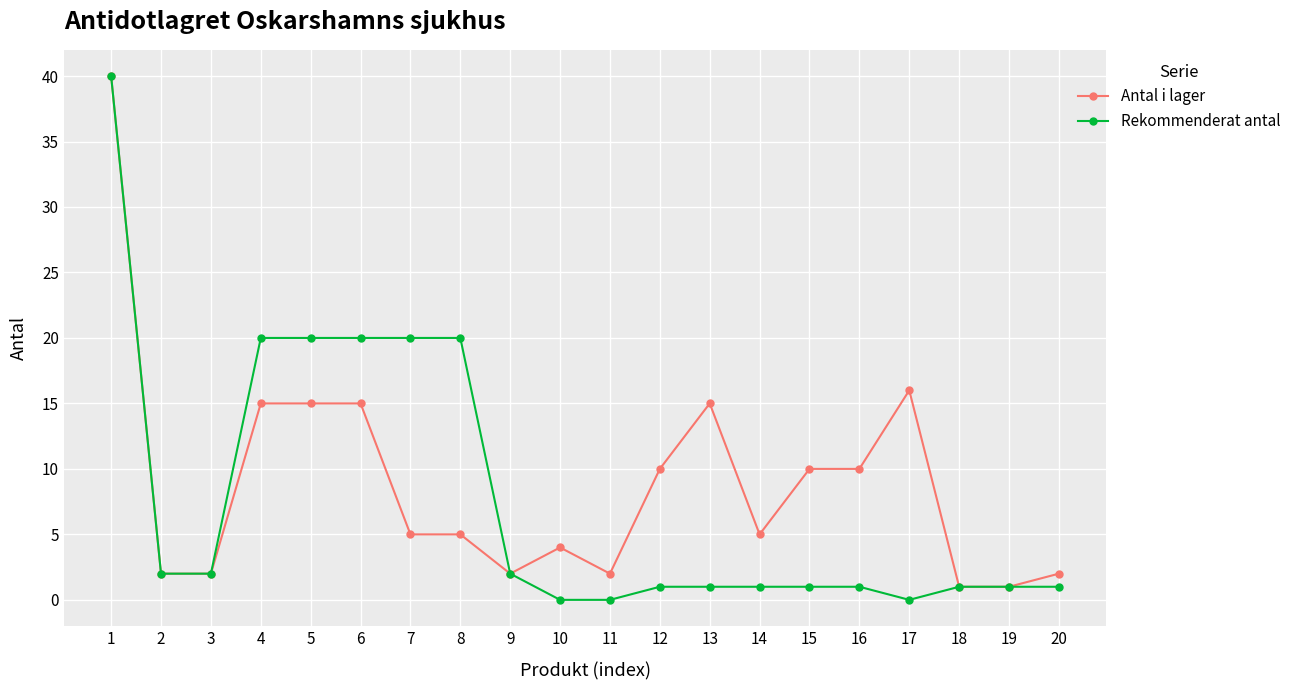

Is the value of Antal i lager at 3 greater than the value of Rekommenderat antal at 12?

Yes